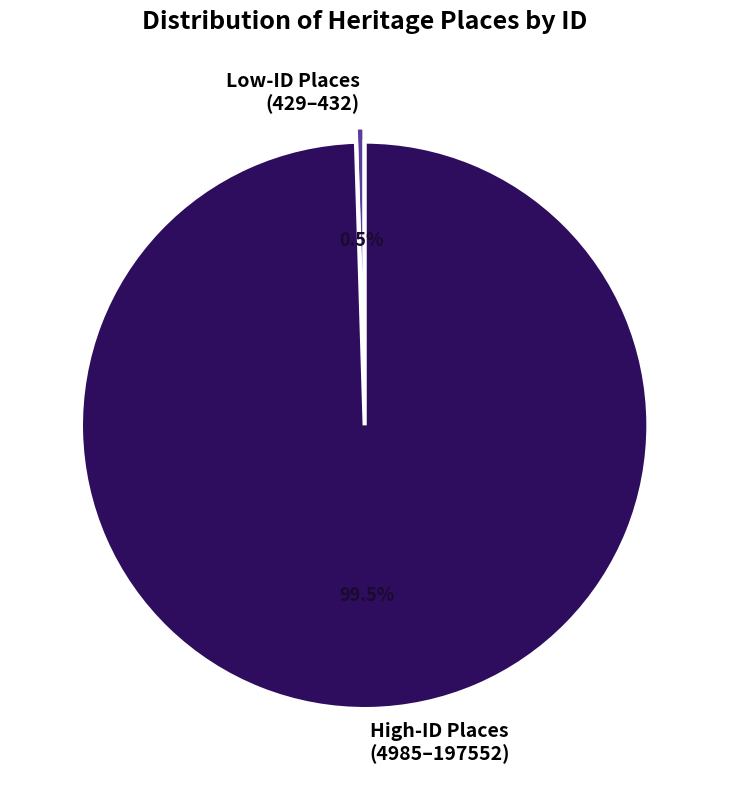

Between Low-ID Places (429–432) and High-ID Places (4985–197552), which is larger?

High-ID Places (4985–197552)